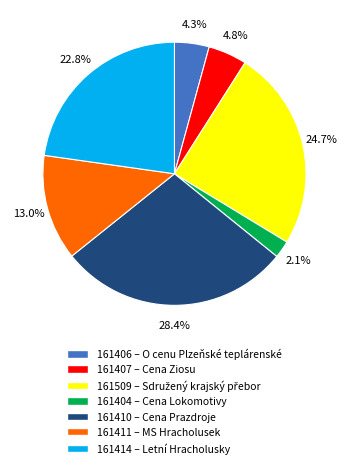

To the nearest percent, what is the difference between the 161410 and 161414 slice percentages?

6%